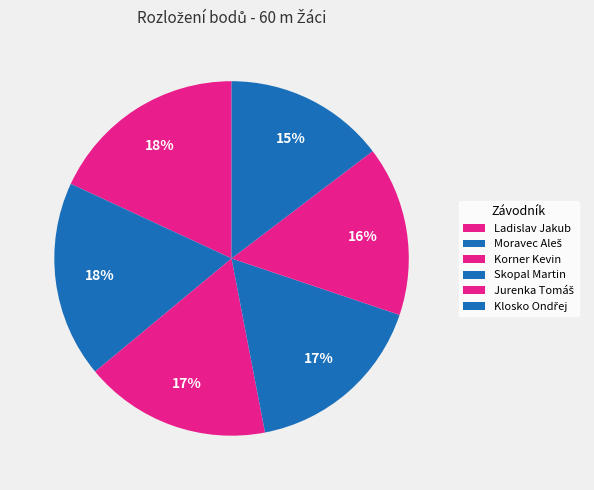

What percentage is the Korner Kevin slice, to the nearest percent?

17%